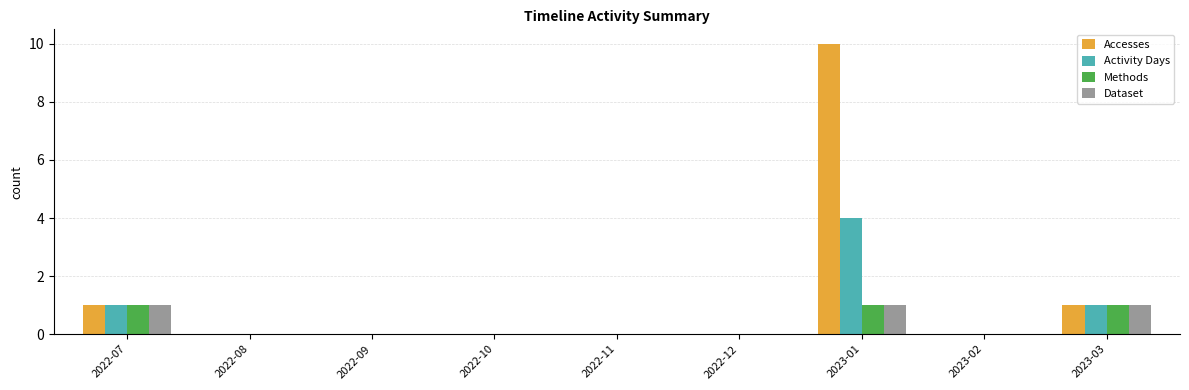

What is the sum of all Methods values?

3